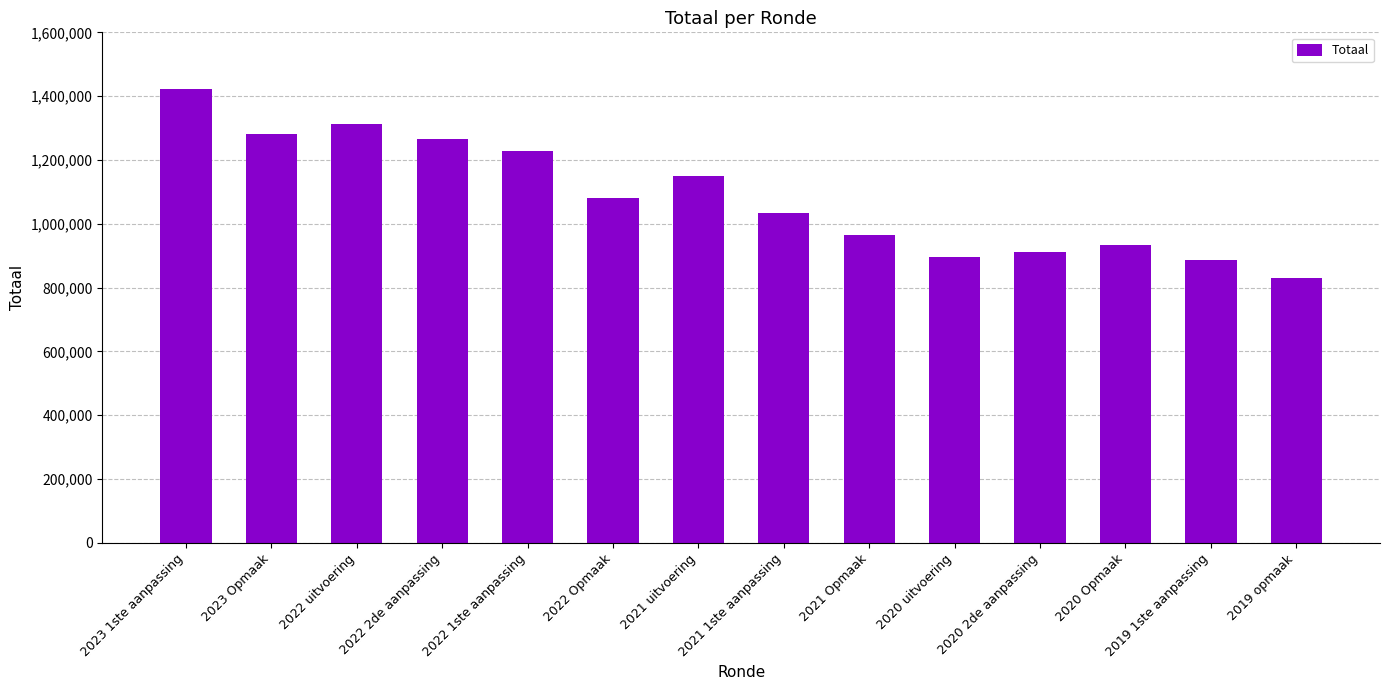

Count the number of data series in this chart.

1